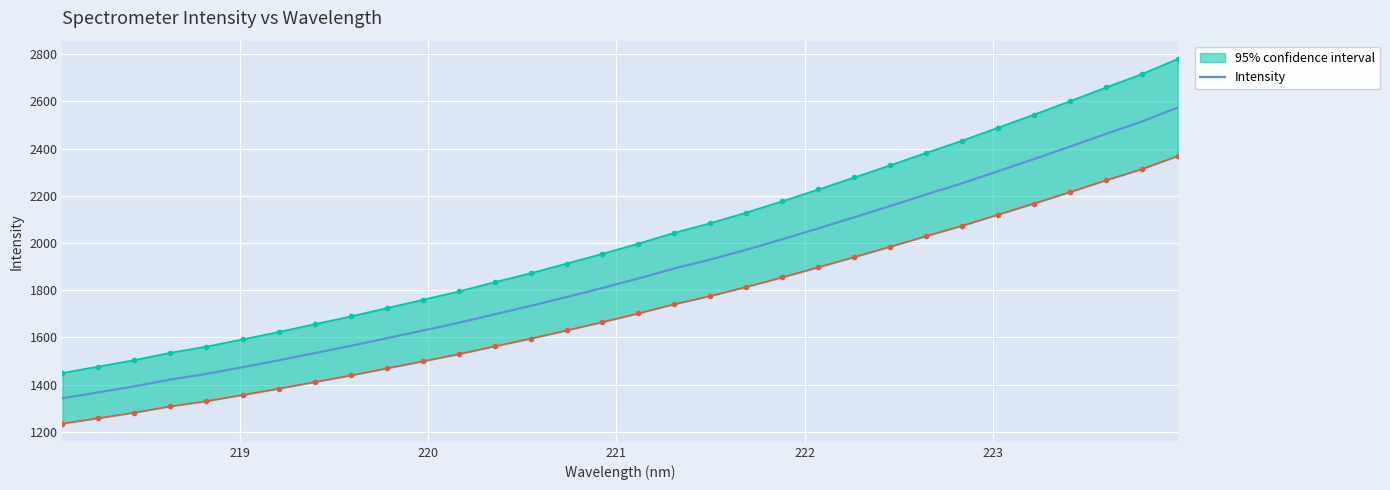

What is the sum of all values?

60003.9